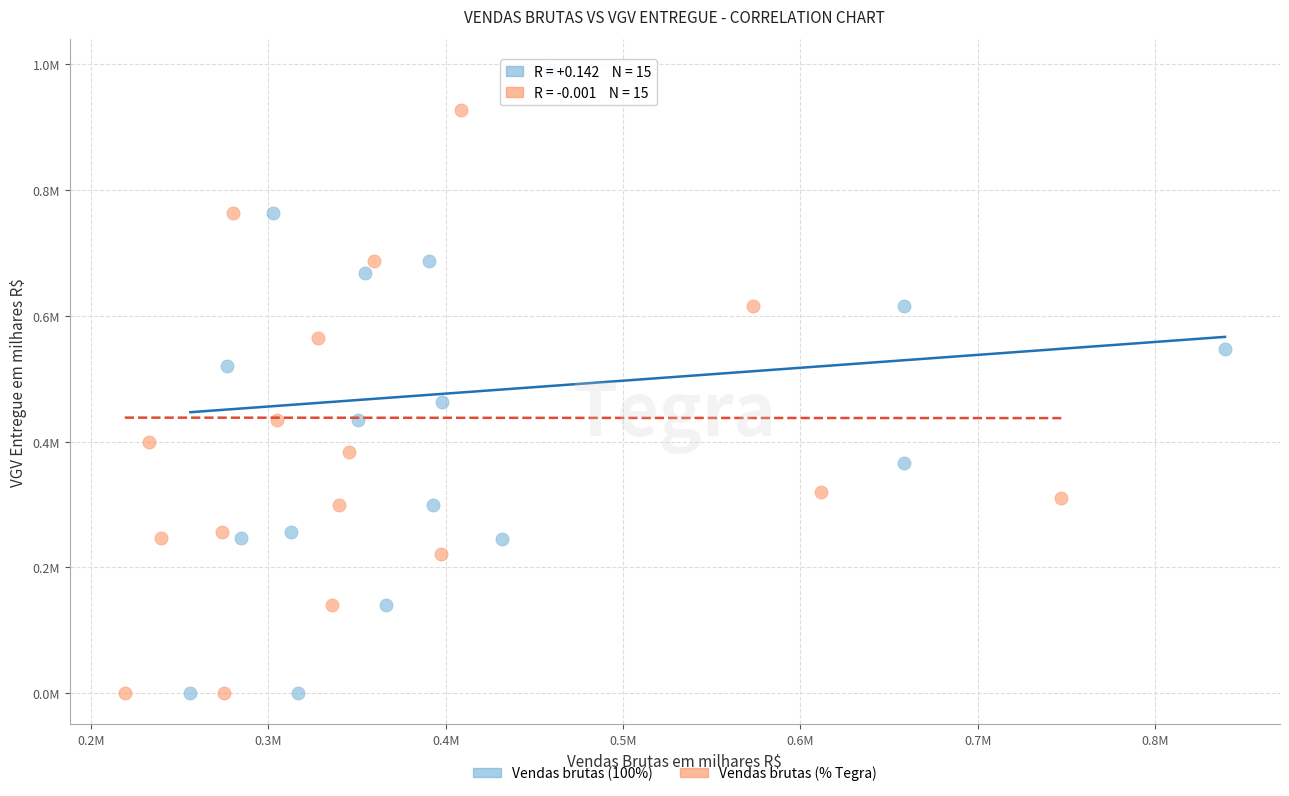

What are all the series names shown in the legend?

Vendas brutas (100%), Vendas brutas (% Tegra)